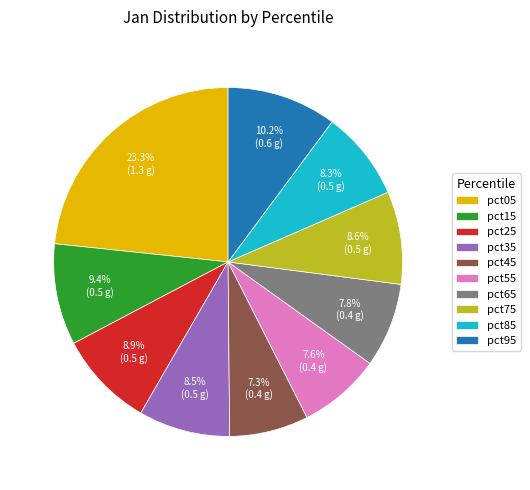

Does pct95 account for over 50% of the chart?

No